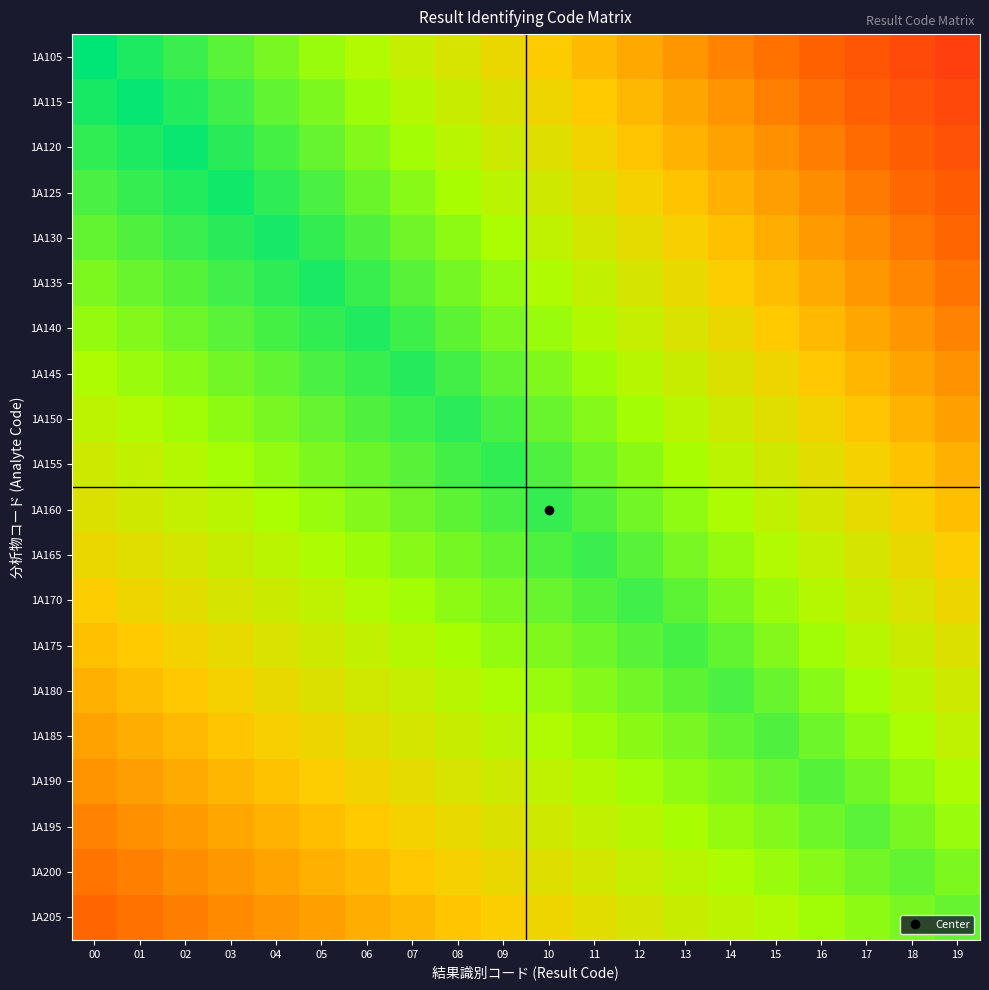

How many distinct data groups are displayed?

20